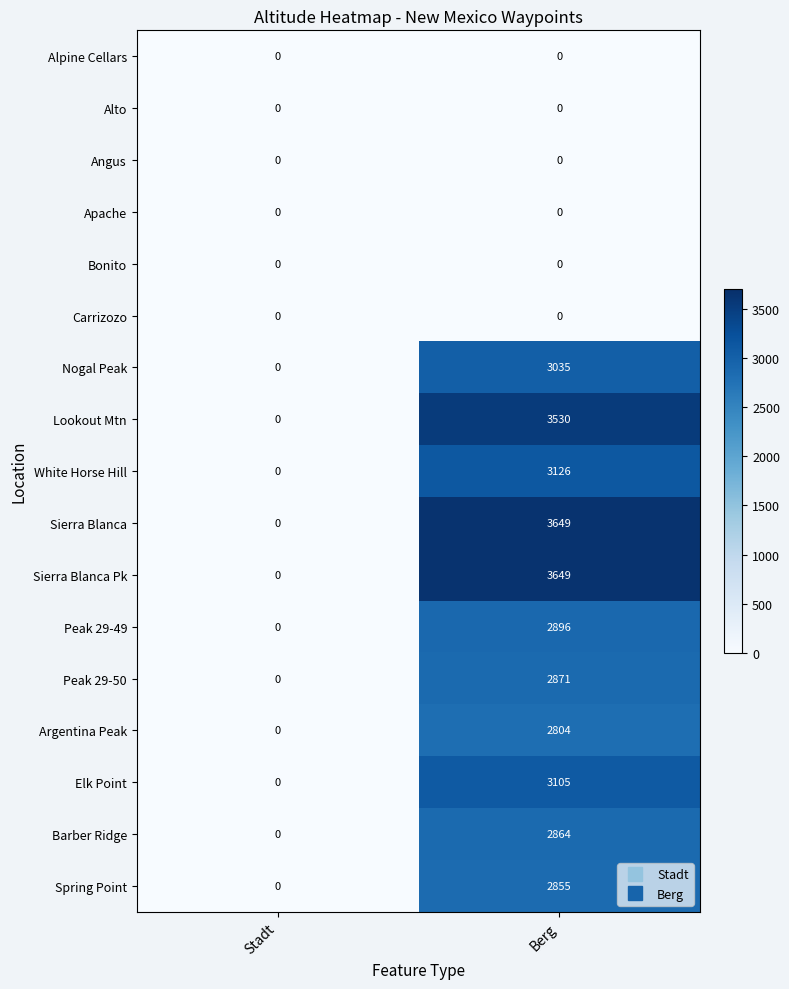

Is the value of Sierra Blanca Pk at Berg greater than the value of Elk Point at Stadt?

Yes